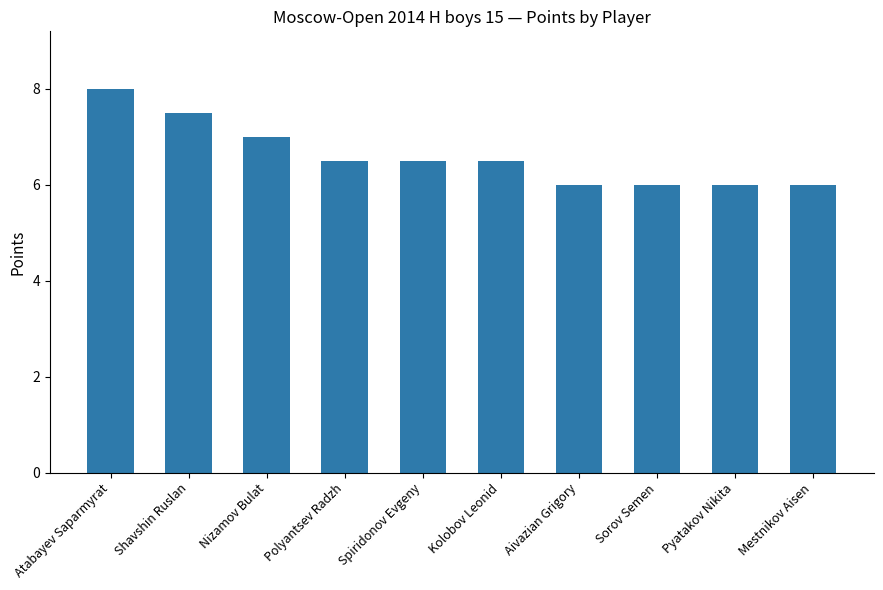

What is the label of the 2nd bar from the right?

Pyatakov Nikita